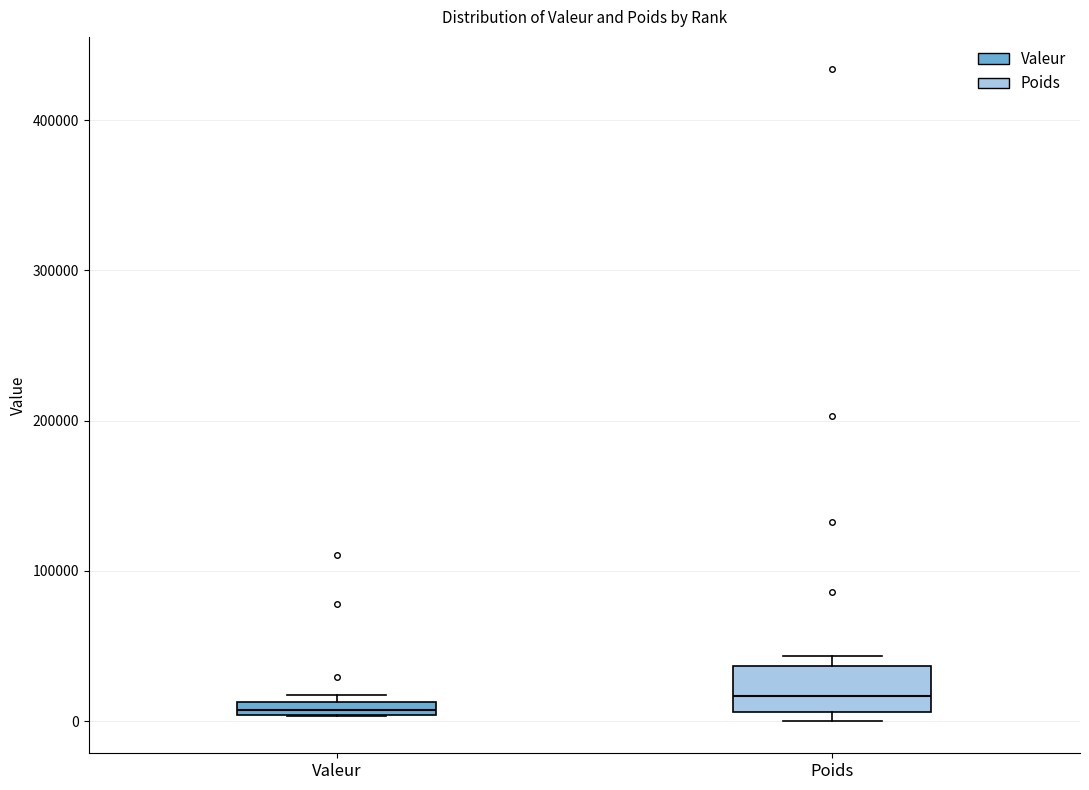

Where is the upper edge of the box for Valeur on the y-axis? The values are not printed on the chart, so give them approximately, as read against the axis.

10000